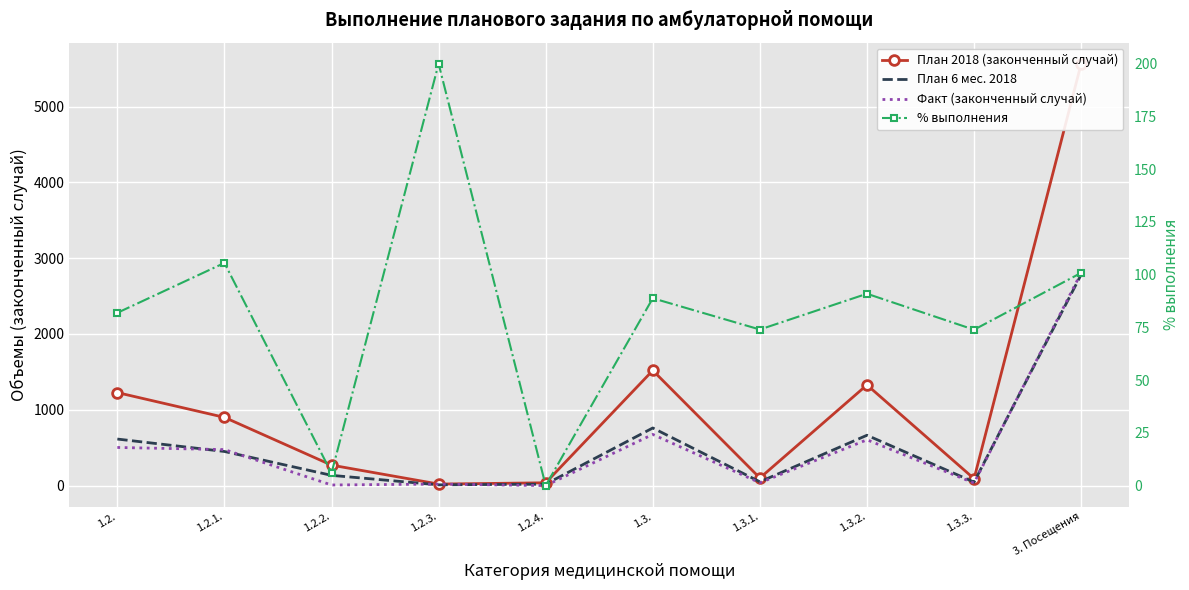

Where is the first local maximum for % выполнения?

1.2.1.